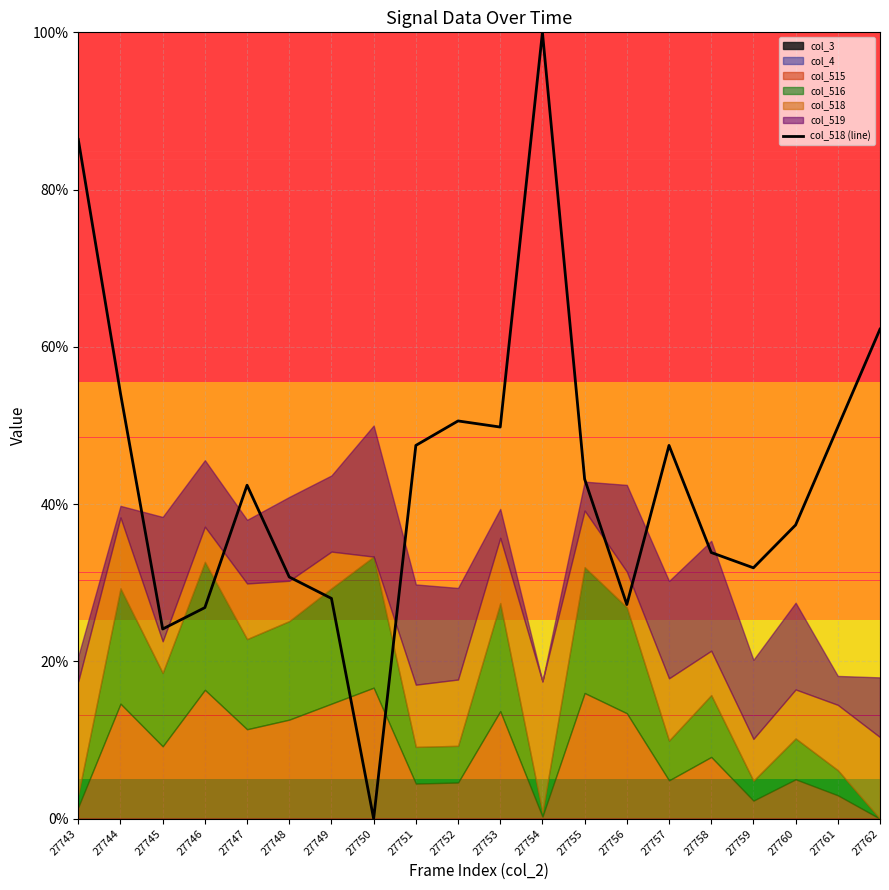

Reading left to right, list all the values displayed in this chart.

86.4	54.1	24.1	26.8	42.4	30.7	28.0	0.0	47.5	50.6	49.8	100.0	43.2	27.2	47.5	33.9	31.9	37.4	49.8	62.3